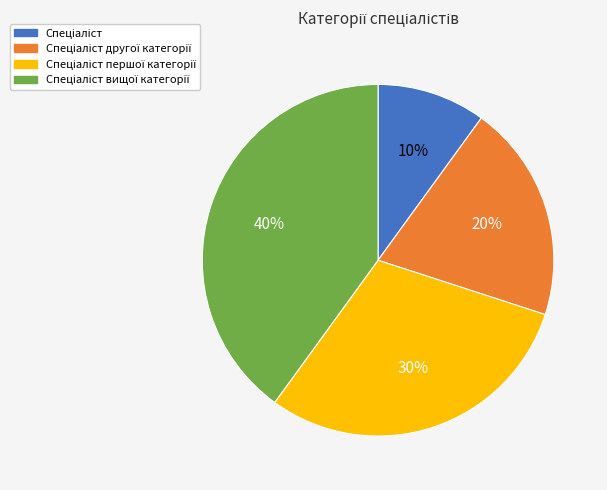

How many segments does this pie chart have?

4